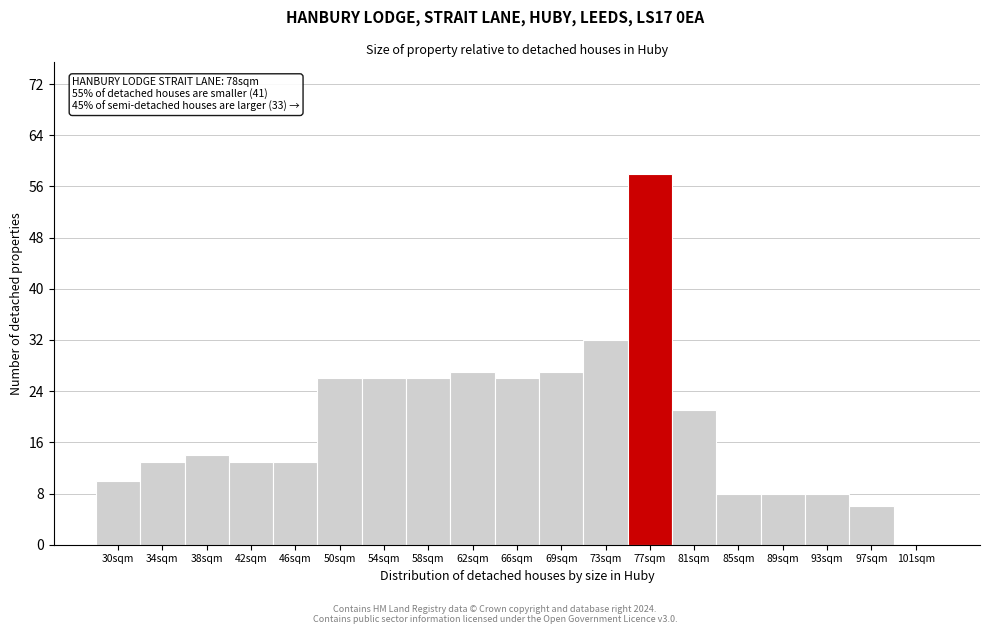

Reading left to right, extract all data points from this chart.

30sqm=10	34sqm=13	38sqm=14	42sqm=13	46sqm=13	50sqm=26	54sqm=26	58sqm=26	62sqm=27	66sqm=26	69sqm=27	73sqm=32	77sqm=58	81sqm=21	85sqm=8	89sqm=8	93sqm=8	97sqm=6	101sqm=0